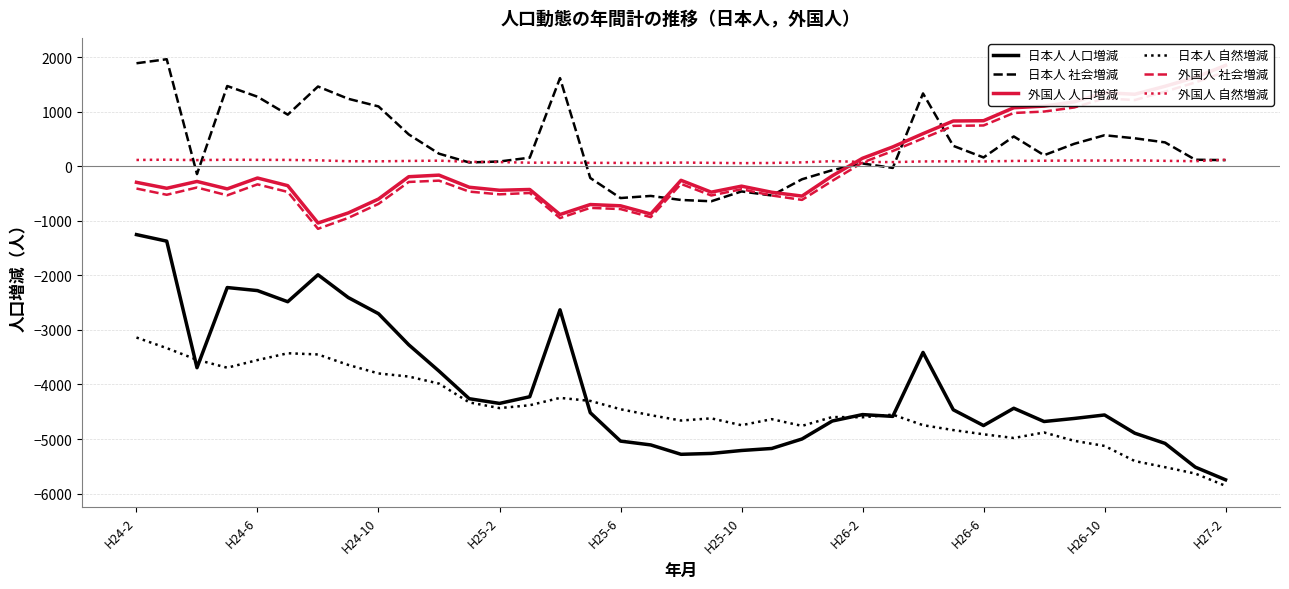

What are all the series names shown in the legend?

日本人 人口増減, 日本人 社会増減, 外国人 人口増減, 日本人 自然増減, 外国人 社会増減, 外国人 自然増減